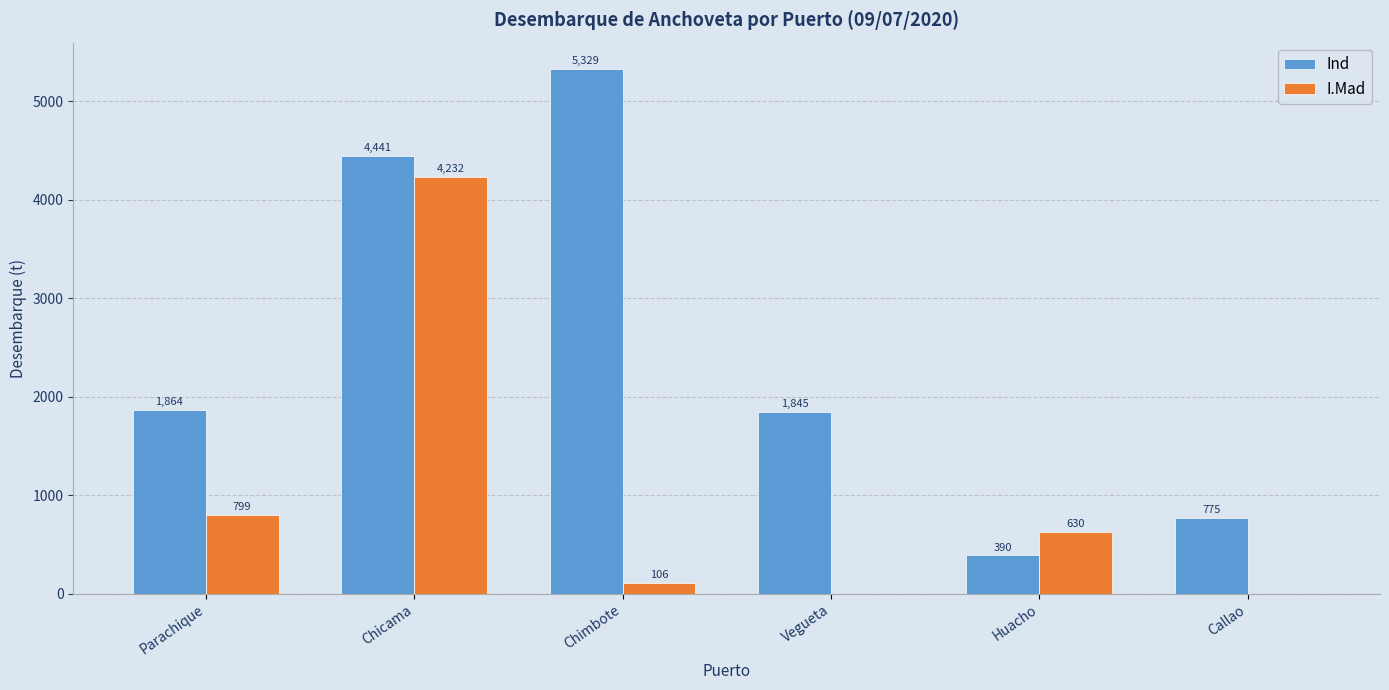

What are all the series names shown in the legend?

Ind, I.Mad